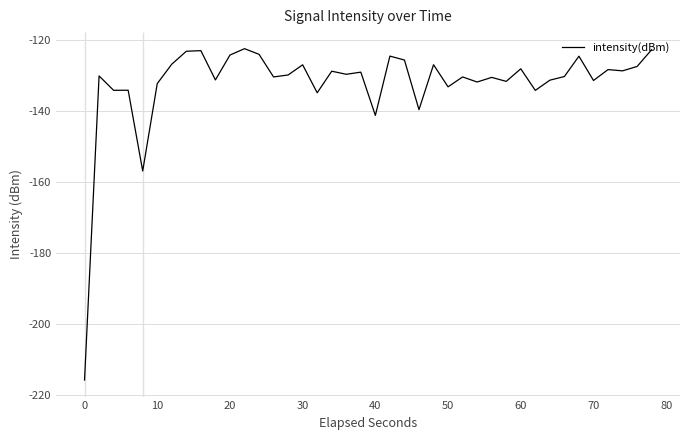

What is the smallest value displayed?

-215.8